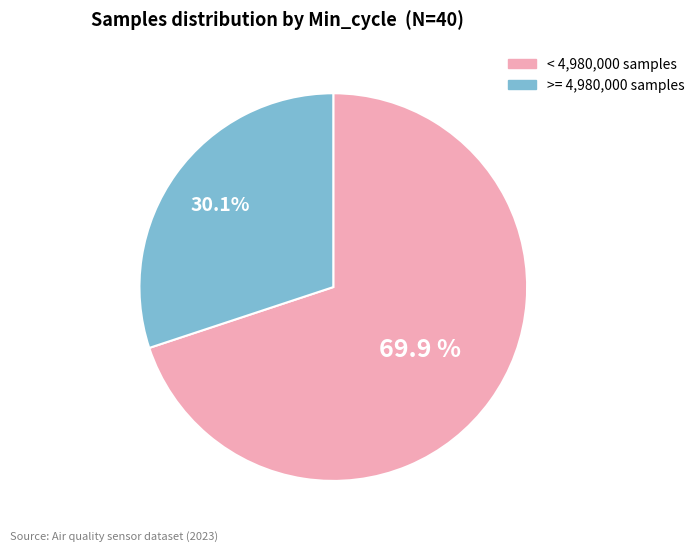

Is there a majority slice in this chart?

Yes